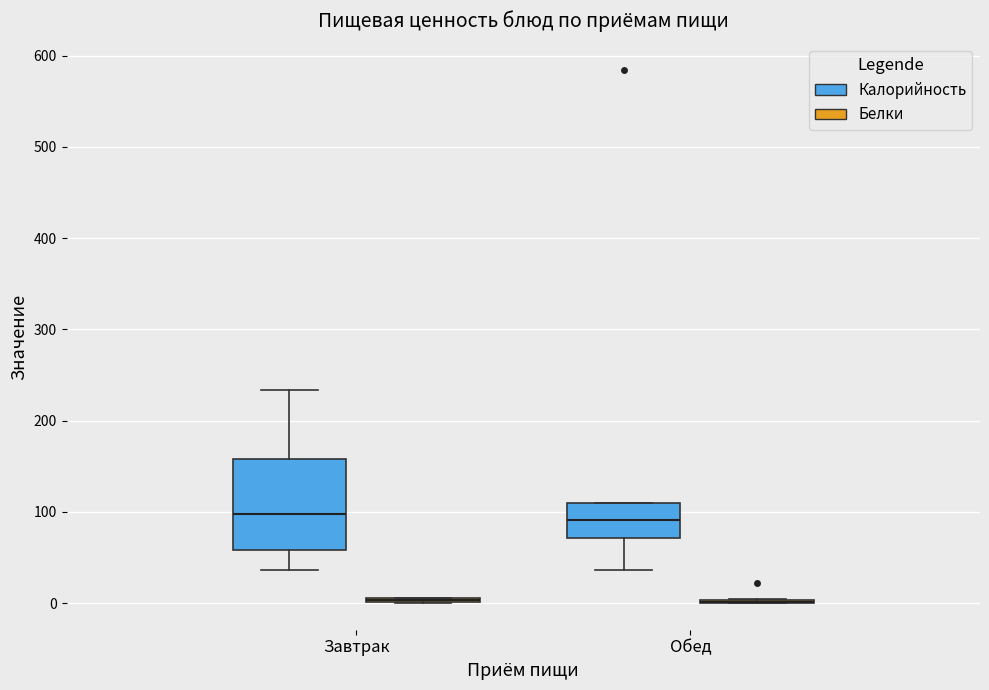

Comparing the boxes themselves (not the whiskers), which one is the tallest?

Завтрак (Калорийность)